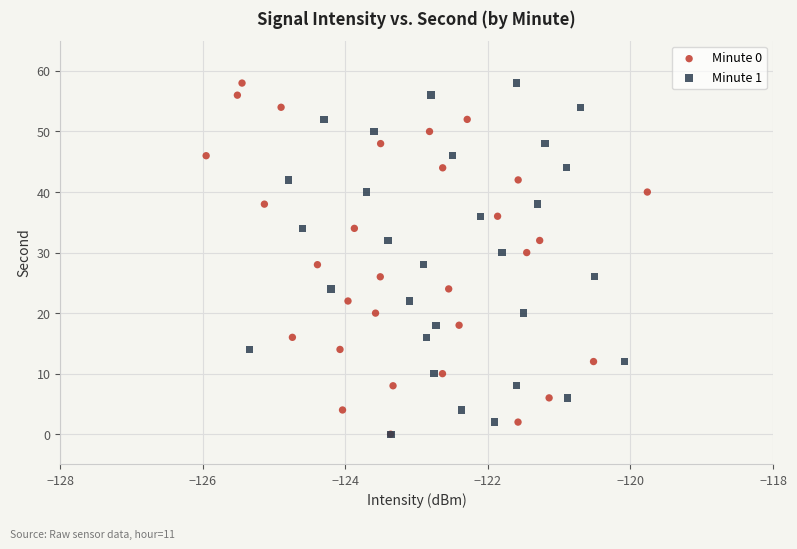

What are all the series names shown in the legend?

Minute 0, Minute 1